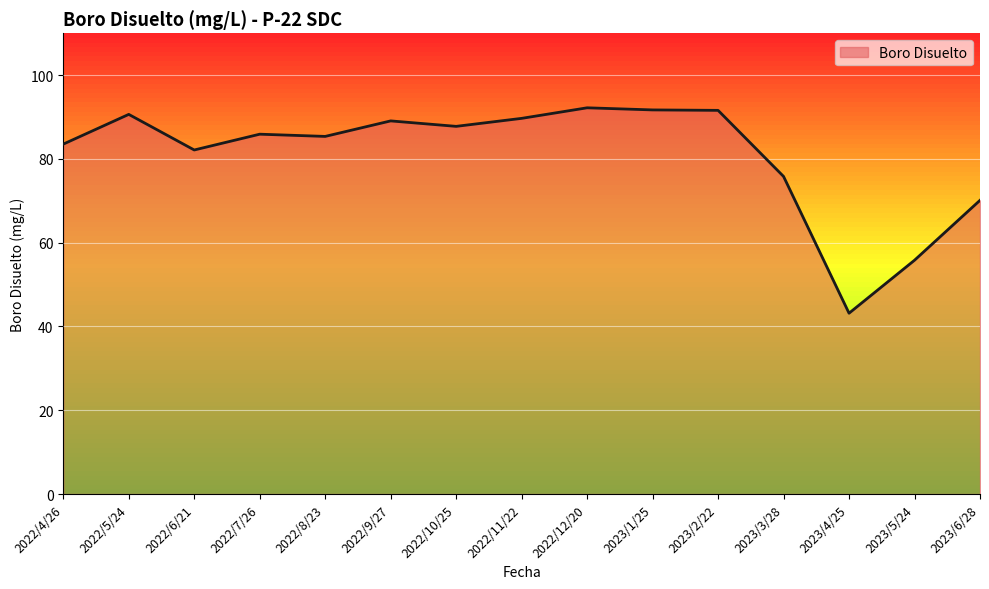

What is the maximum value shown in the chart?

92.2